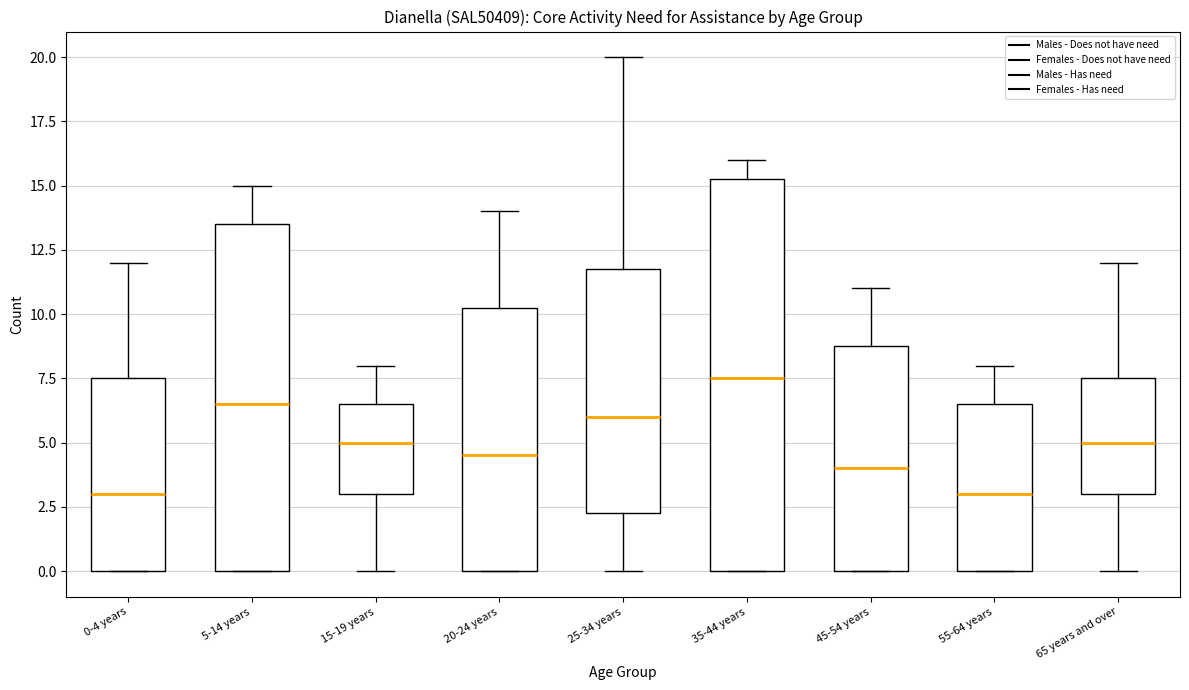

Reading left to right, transcribe this box plot: for each box, give where its median line is, the range the box spans, and where its two whiskers end, as read against the y-axis. The values are not printed on the chart, so give them approximately, as read against the axis.

0-4 years: median 3.0, box 0.0 to 7.5, whiskers 0.0 to 12.0
5-14 years: median 6.5, box 0.0 to 13.5, whiskers 0.0 to 15.0
15-19 years: median 5.0, box 3.0 to 6.5, whiskers 0.0 to 8.0
20-24 years: median 4.5, box 0.0 to 10.5, whiskers 0.0 to 14.0
25-34 years: median 6.0, box 2.5 to 12.0, whiskers 0.0 to 20.0
35-44 years: median 7.5, box 0.0 to 15.5, whiskers 0.0 to 16.0
45-54 years: median 4.0, box 0.0 to 9.0, whiskers 0.0 to 11.0
55-64 years: median 3.0, box 0.0 to 6.5, whiskers 0.0 to 8.0
65 years and over: median 5.0, box 3.0 to 7.5, whiskers 0.0 to 12.0